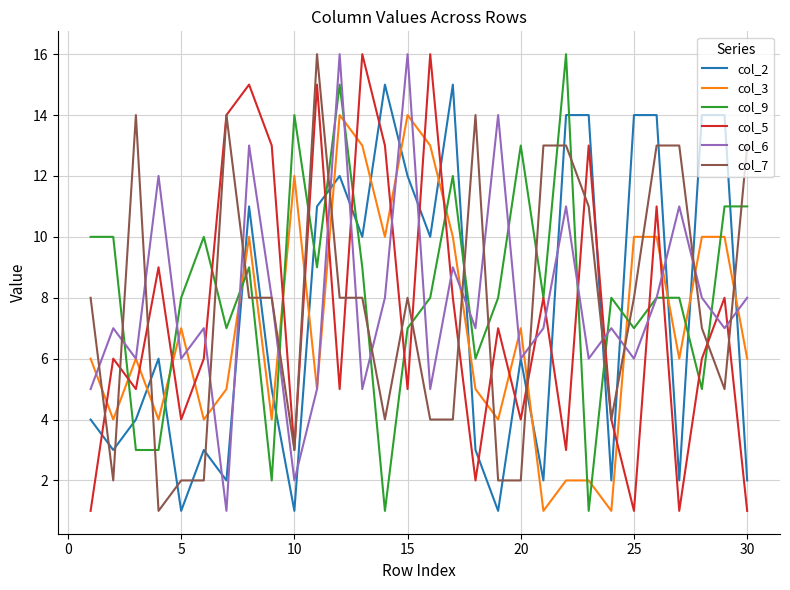

At how many categories does at least one series exceed 7?

30